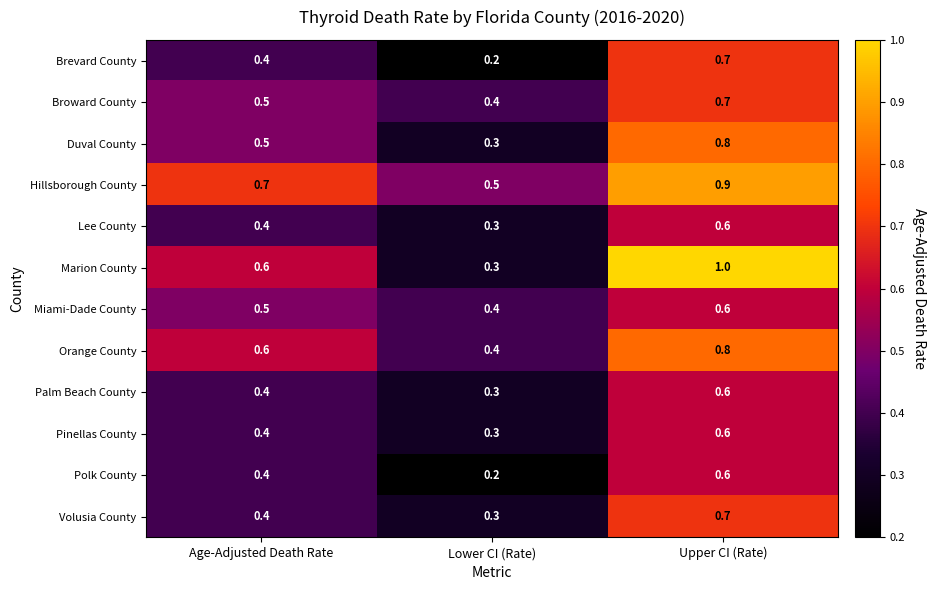

Which label corresponds to the largest value in the chart?

Upper CI (Rate)